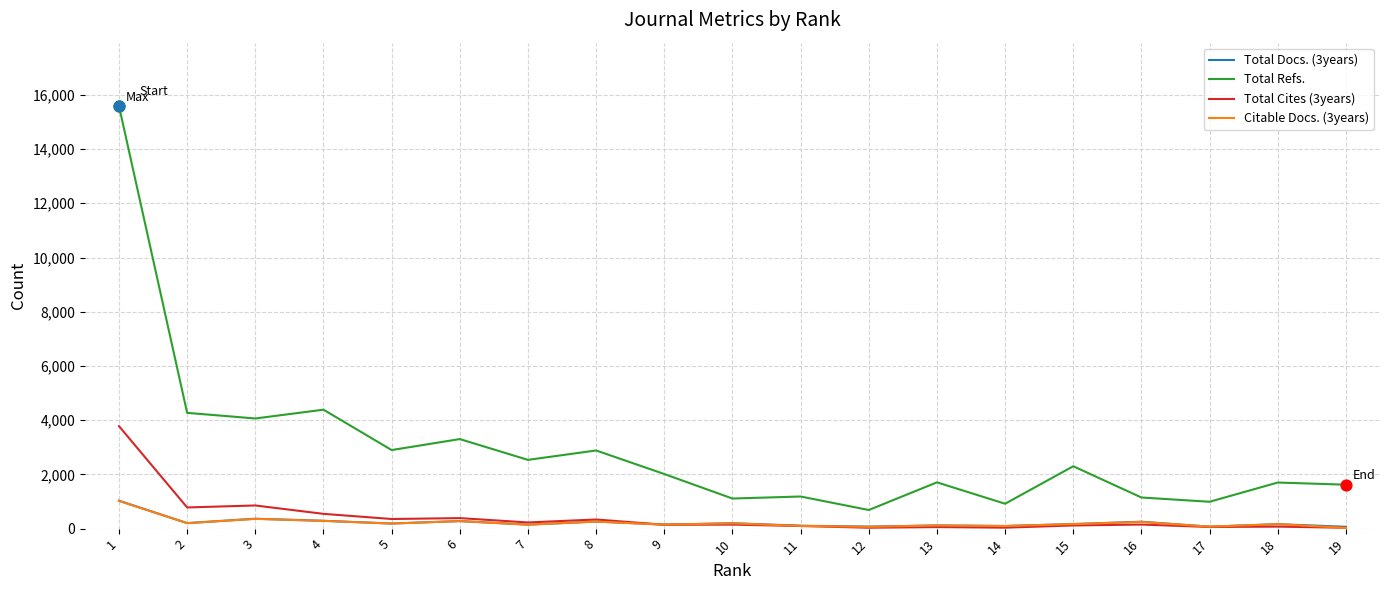

At how many categories does at least one series exceed 6367?

1